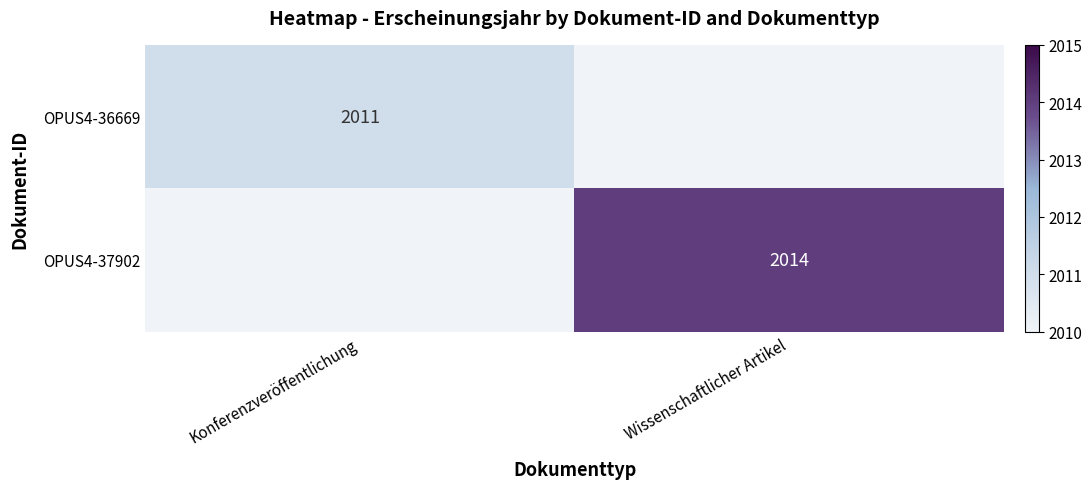

True or false: OPUS4-37902 has a value of 2014 at Wissenschaftlicher Artikel.

True